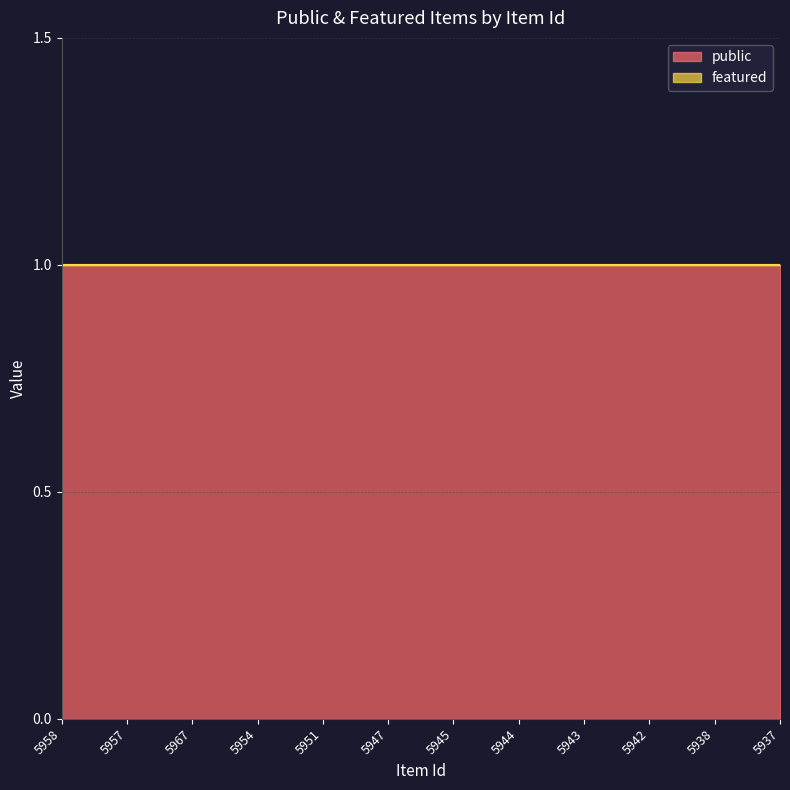

What is the label of the 8th point from the left?

5944